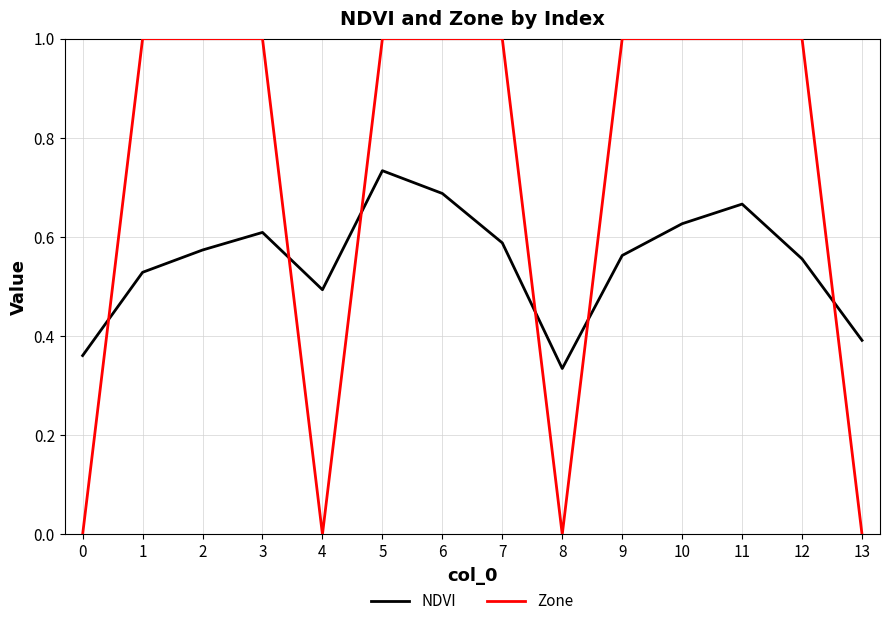

What is the maximum value shown in the chart?

1.0